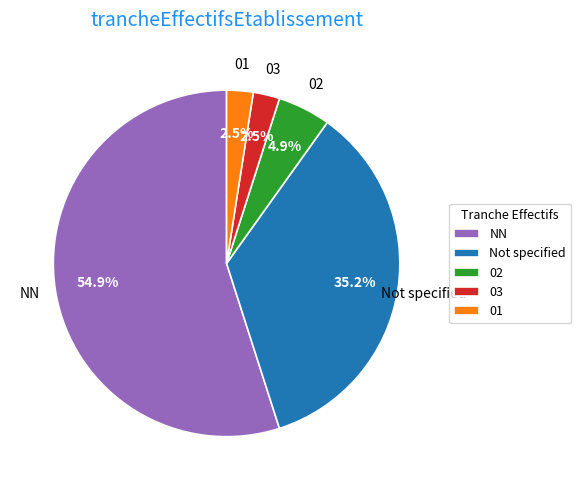

Count the number of slices in the pie.

5